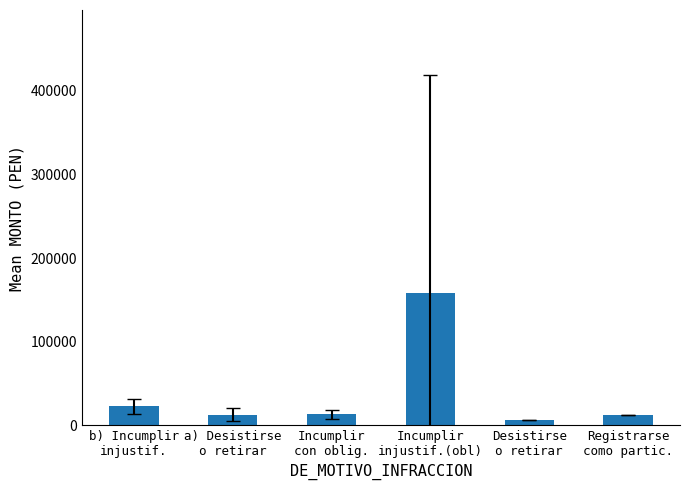

What is the smallest value displayed?

6306.6